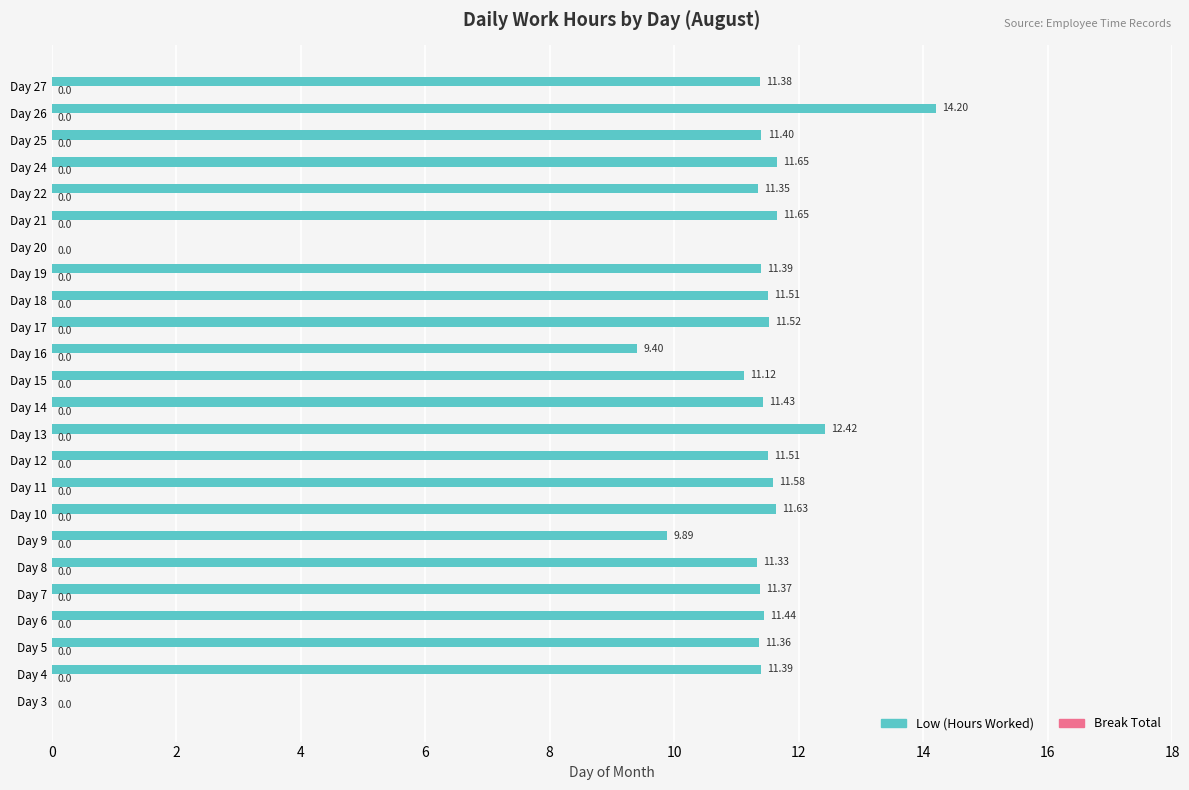

How many data points does each series have?

24